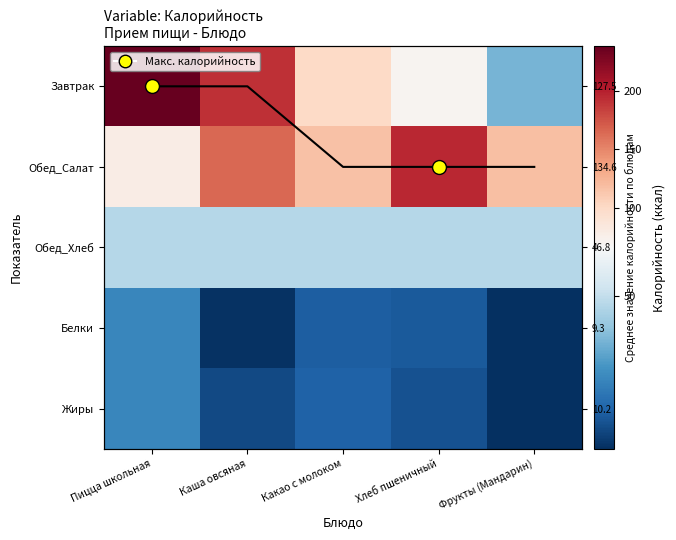

Read the Завтрак value at Хлеб пшеничный.

70.1